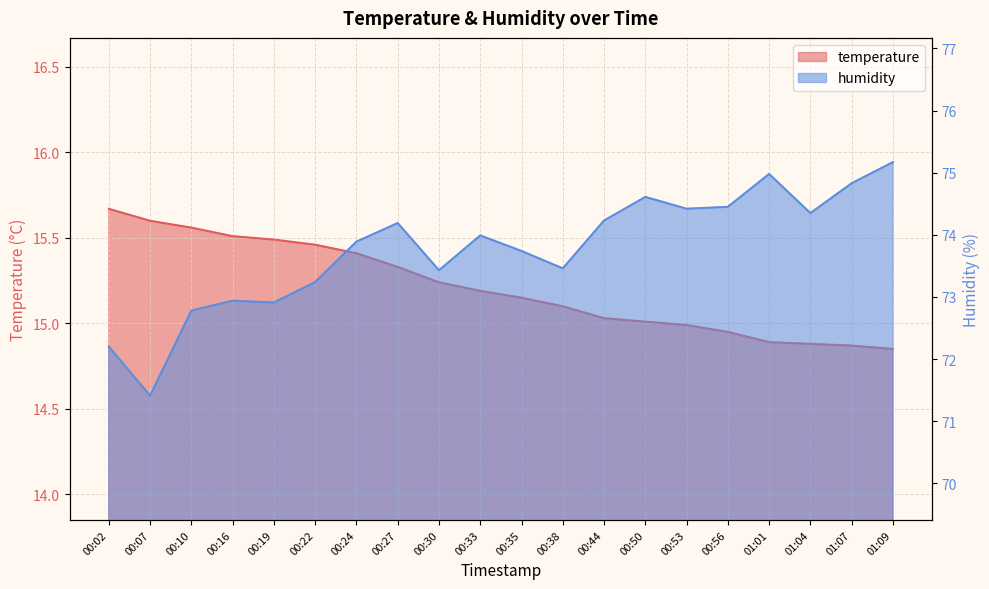

What are all the series names shown in the legend?

temperature, humidity